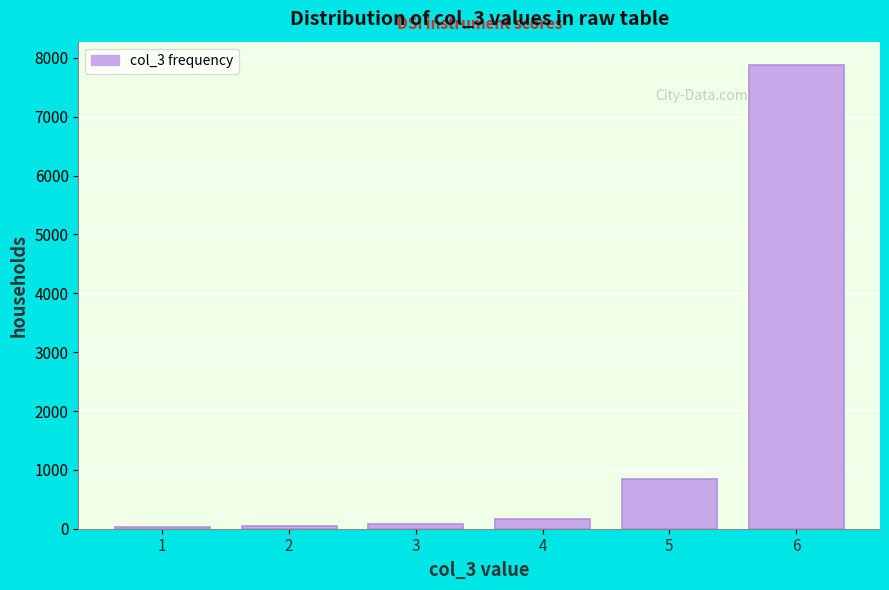

The value at 6 is 12051. True or false?

False